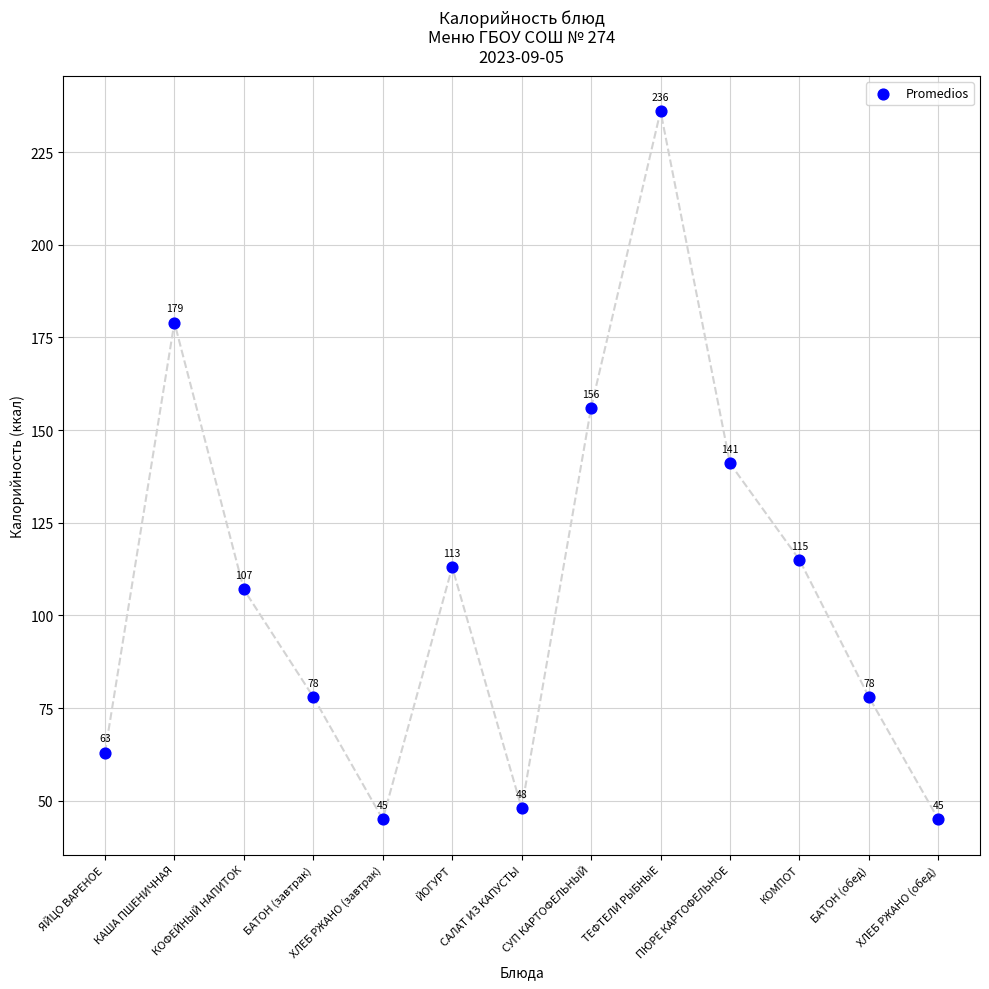

What Y value in the scatter plot is closest to 140?

141